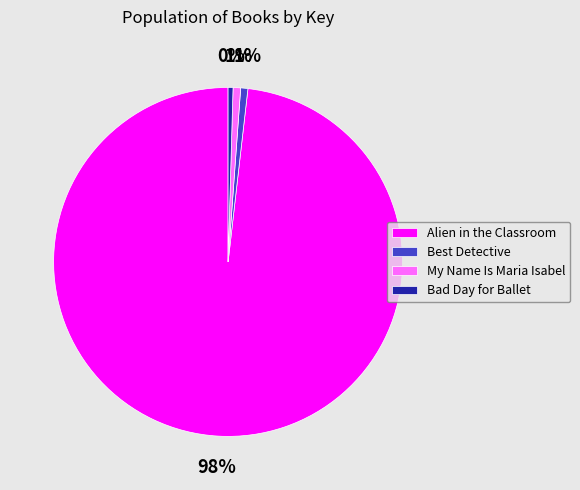

Between My Name Is Maria Isabel and Alien in the Classroom, which is larger?

Alien in the Classroom